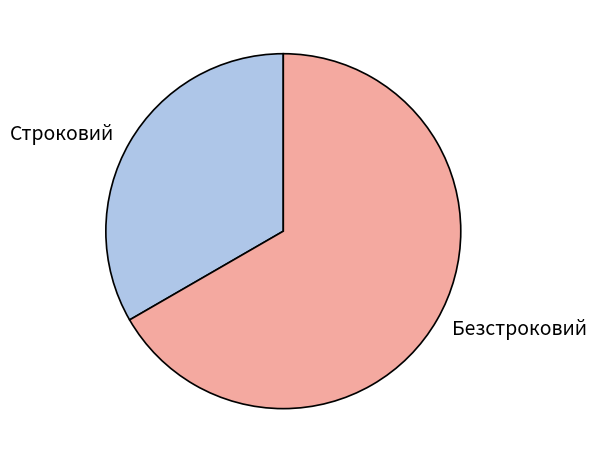

Is there any slice that represents more than half of the pie?

Yes